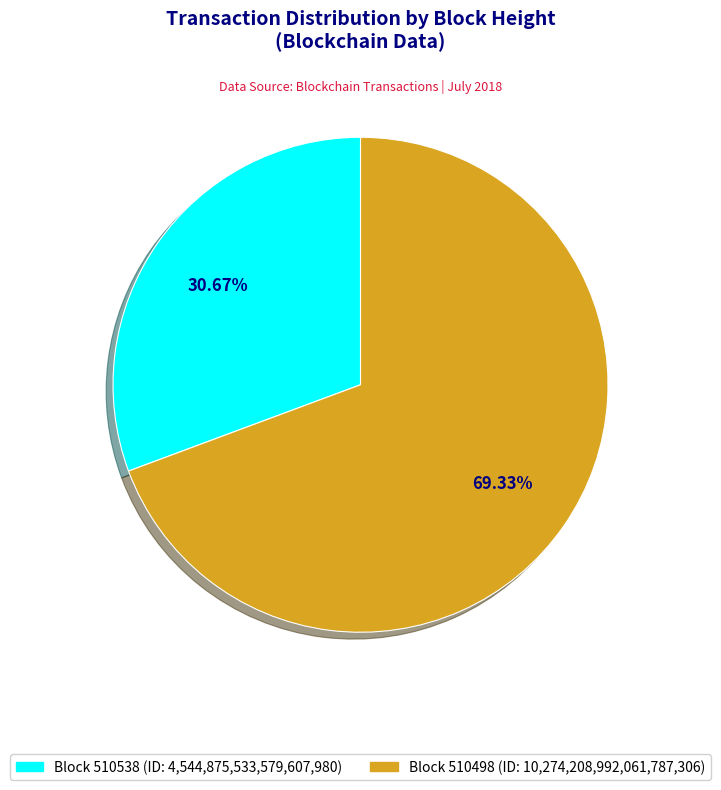

Is there any slice that represents more than half of the pie?

Yes